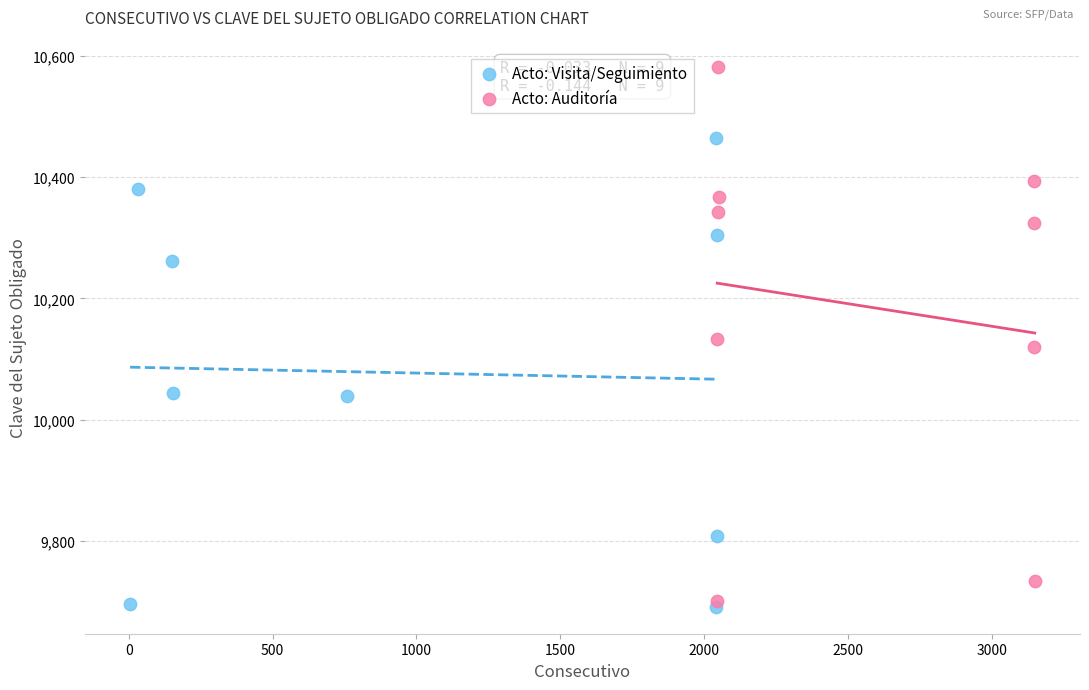

What are all the series names shown in the legend?

Acto: Visita/Seguimiento, Acto: Auditoría